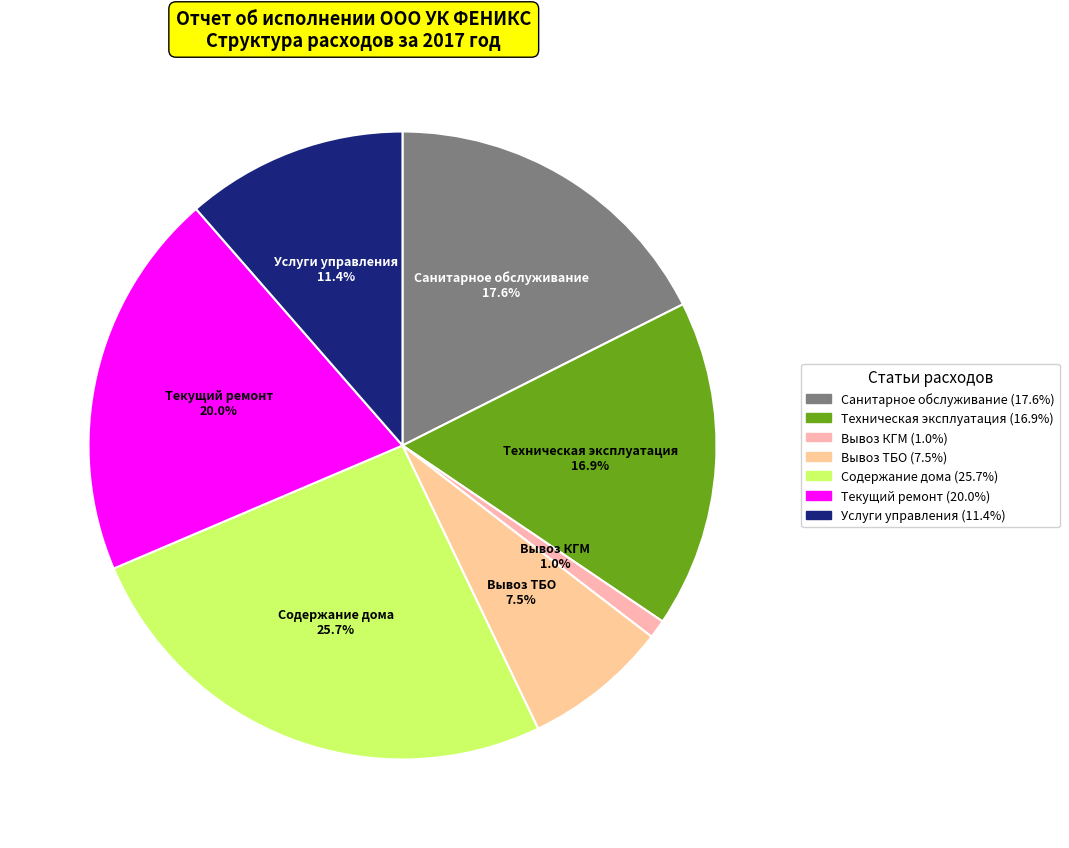

Combined, do Техническая эксплуатация and Содержание дома account for over 50%?

No